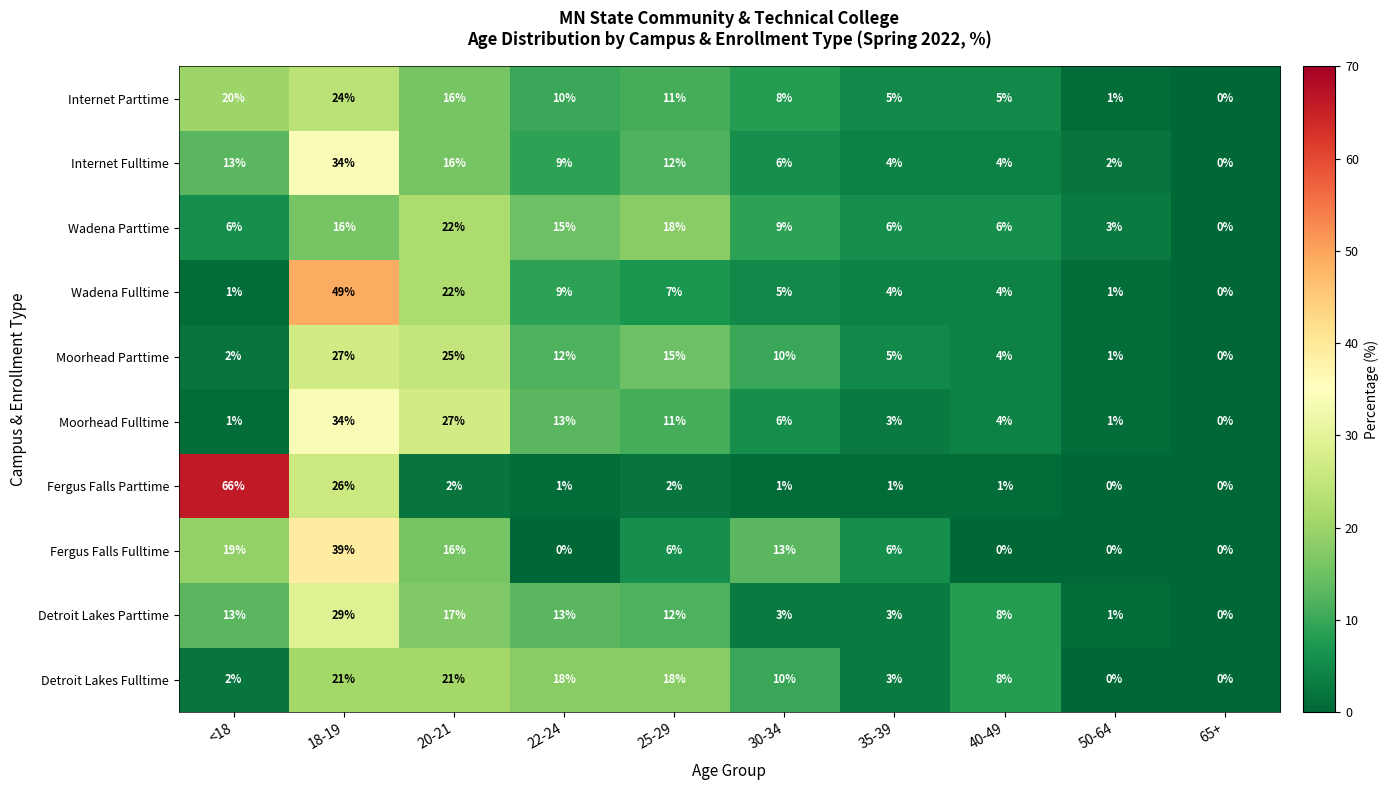

How many positive values does the Detroit Lakes Parttime series have?

9